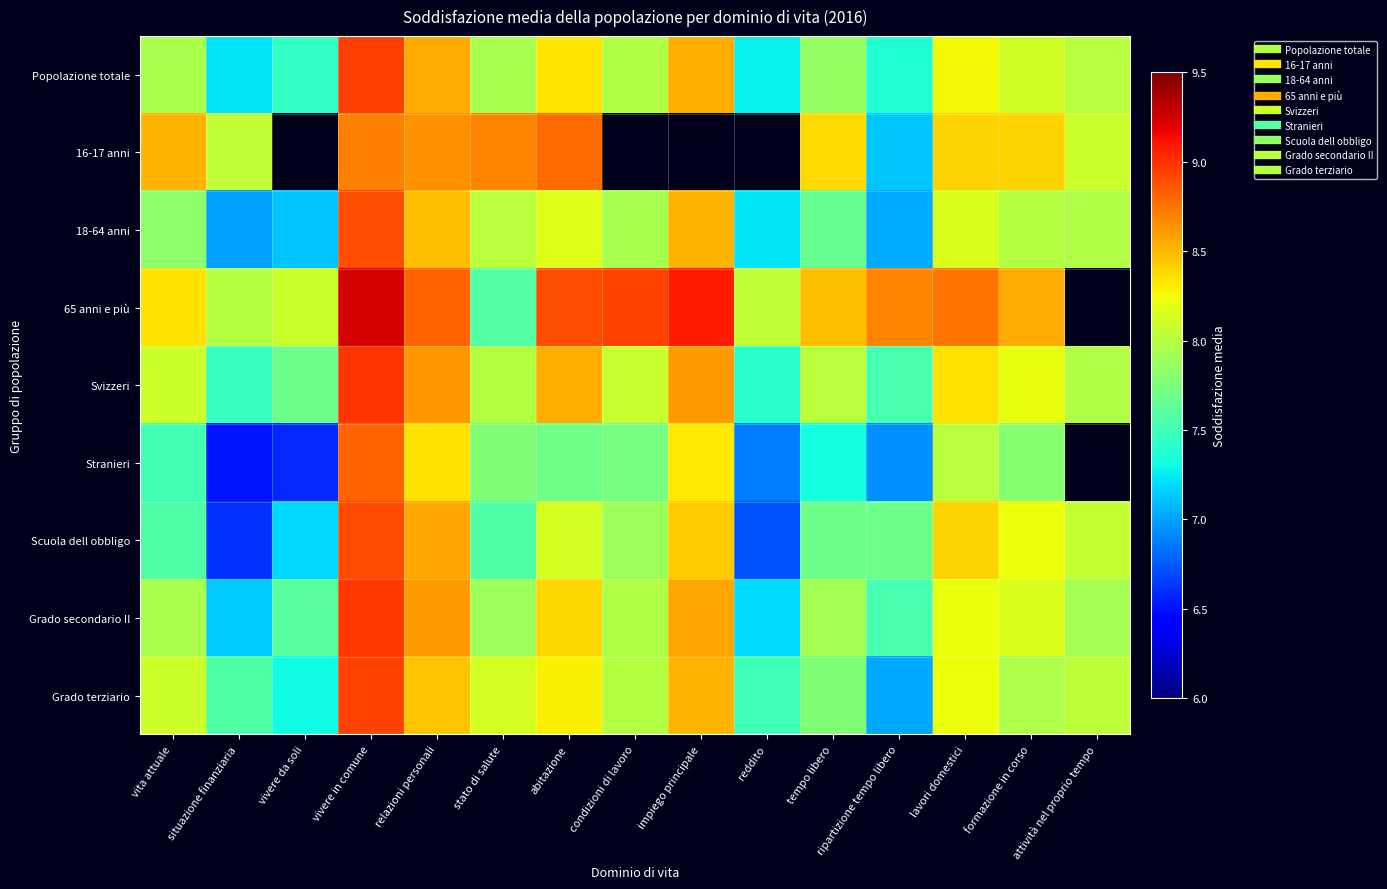

What value does the Stranieri series have at vivere da soli?

6.6